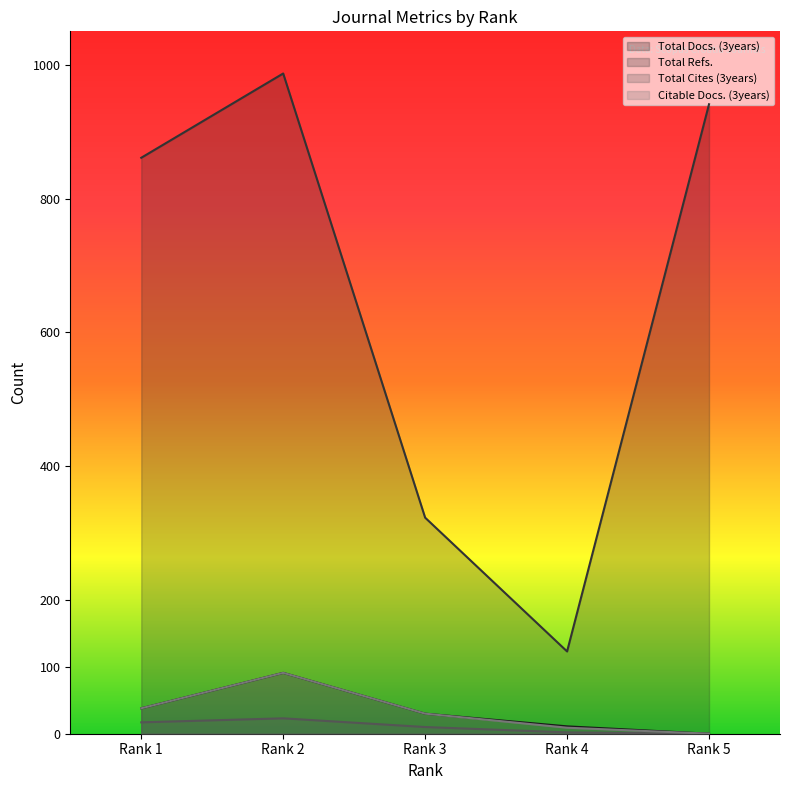

What are all the series names shown in the legend?

Total Docs. (3years), Total Refs., Total Cites (3years), Citable Docs. (3years)